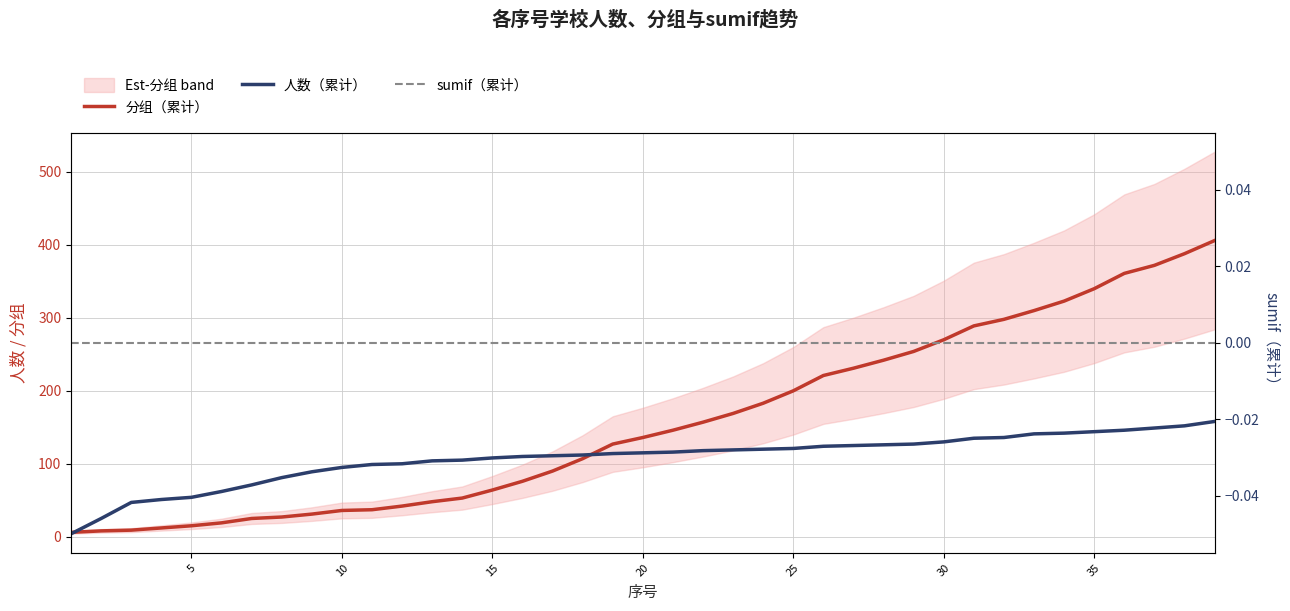

List the series in order of their peak value, lowest first.

sumif（累计）, 人数（累计）, 分组（累计）